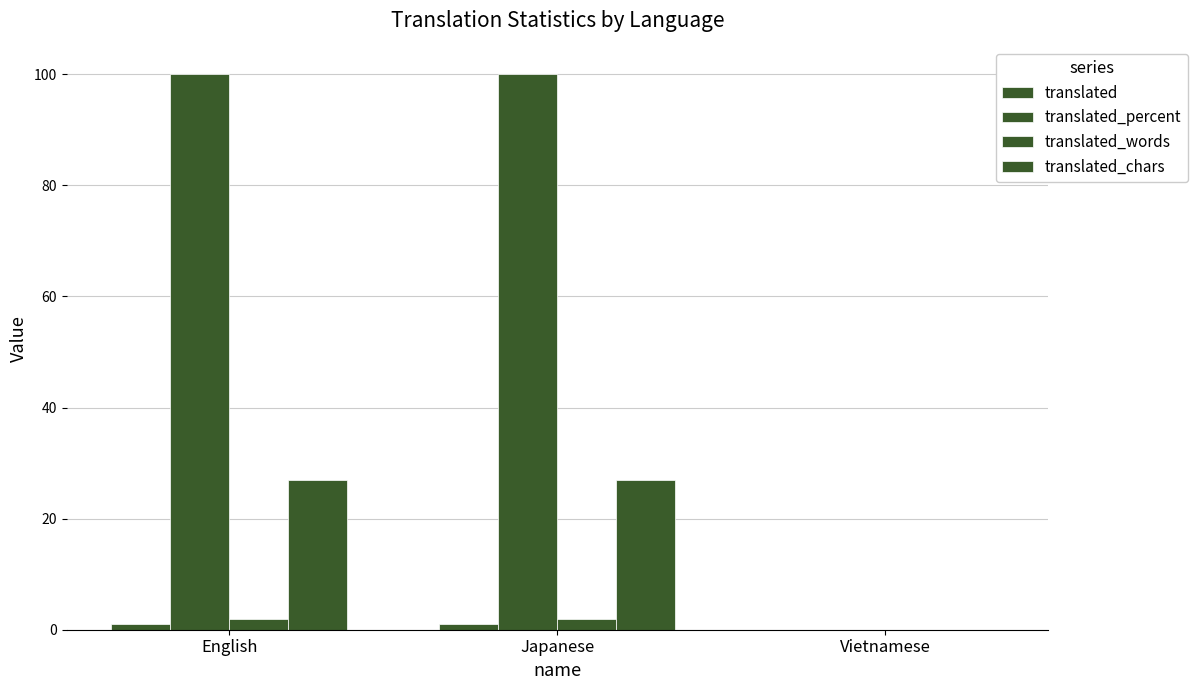

Count the number of categories in the chart.

3